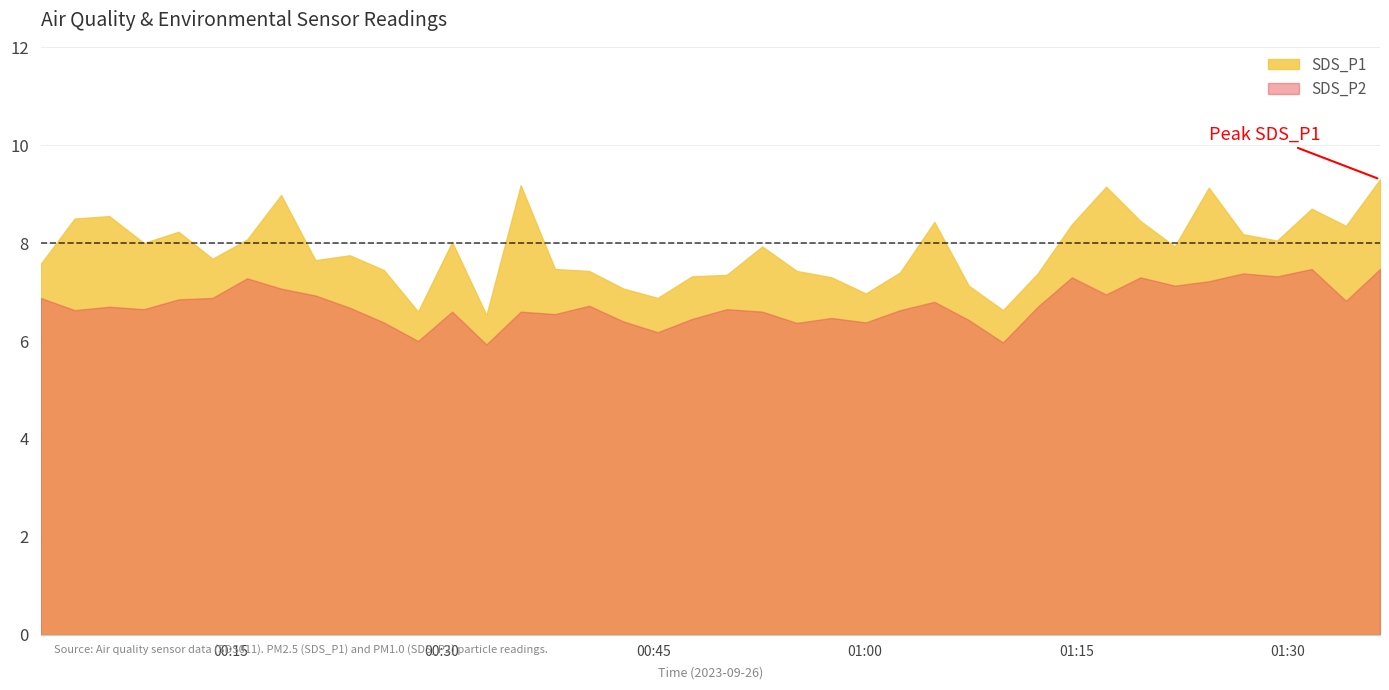

True or false: SDS_P2 and SDS_P1 cross at least once.

False